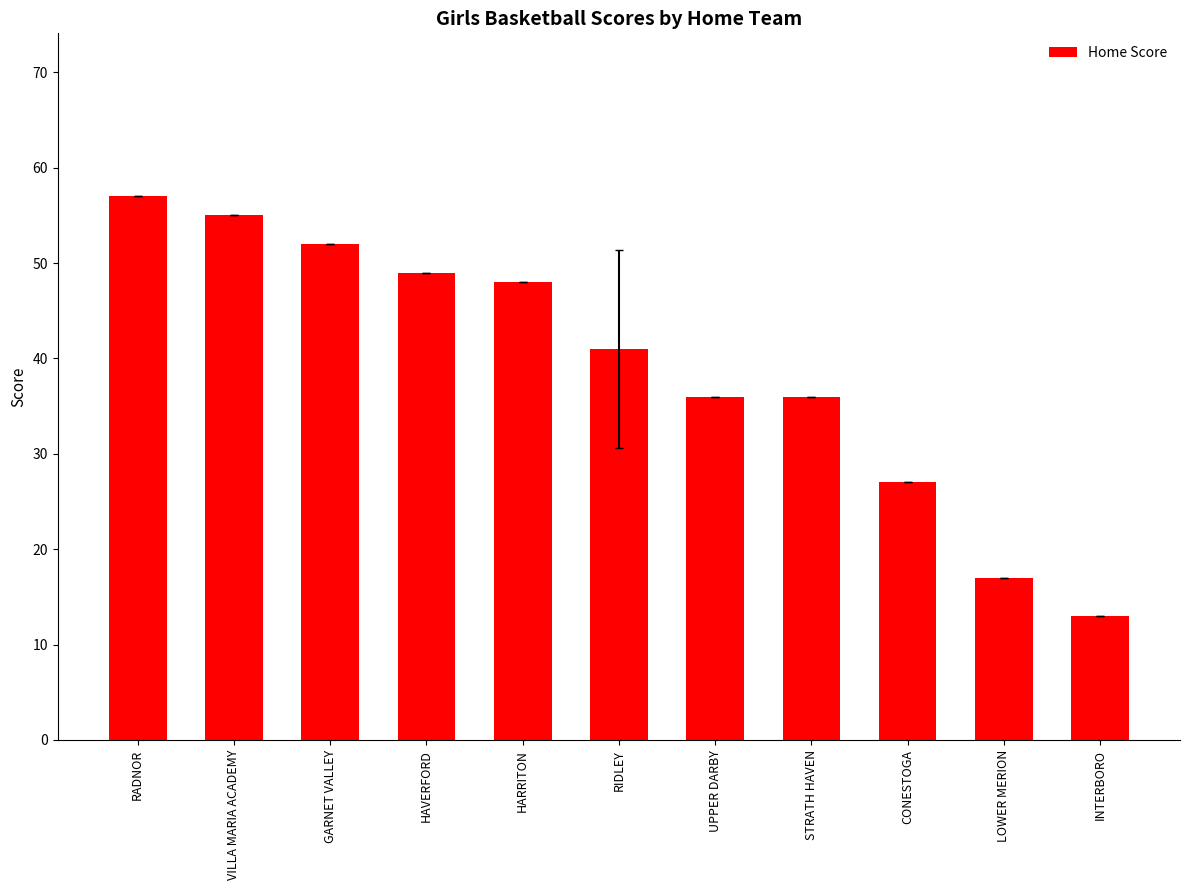

Between LOWER MERION and VILLA MARIA ACADEMY, which is larger?

VILLA MARIA ACADEMY